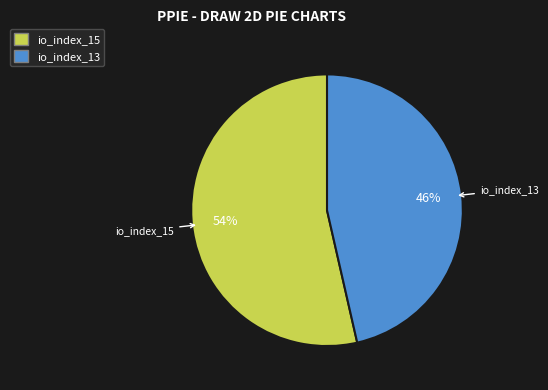

Which category has the smallest portion of the pie?

io_index_13